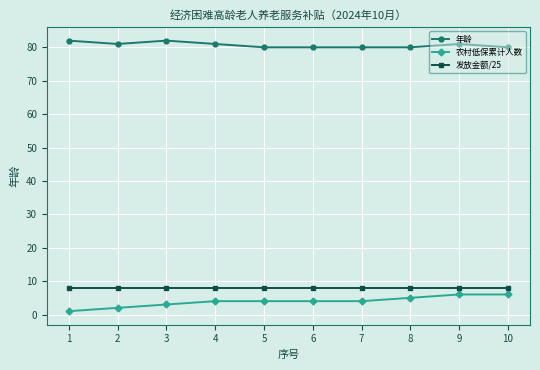

How many lines are shown in the chart?

3